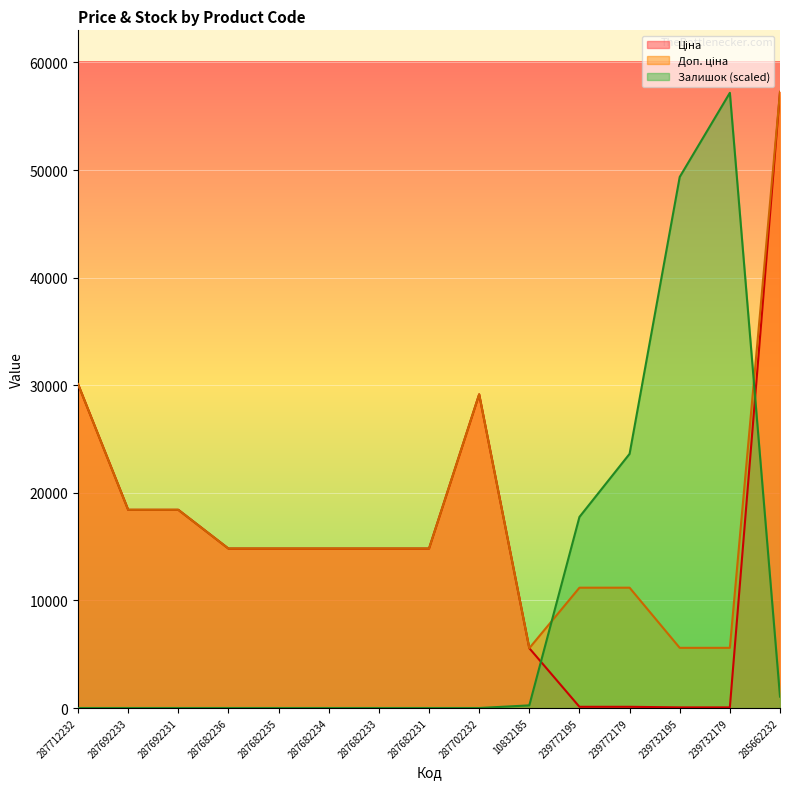

Between 287682231 and 239732195, which series saw the biggest shift?

Залишок (scaled)